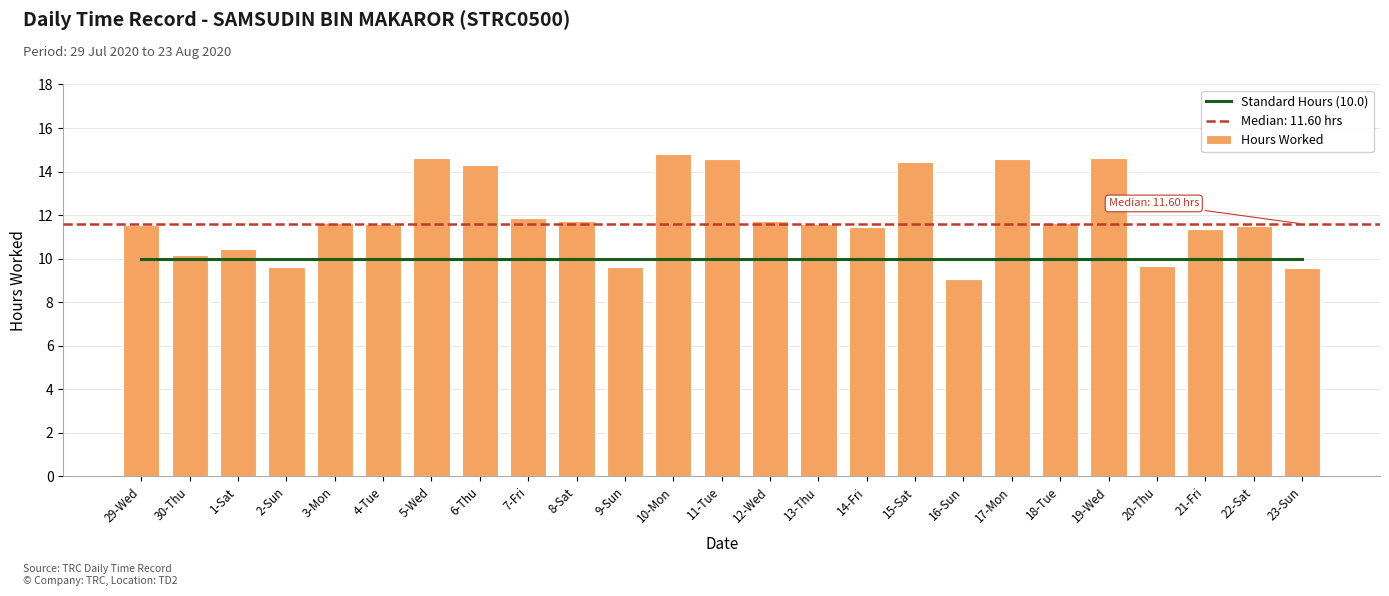

What is the sum of all Standard Hours (10.0) values?

250.0